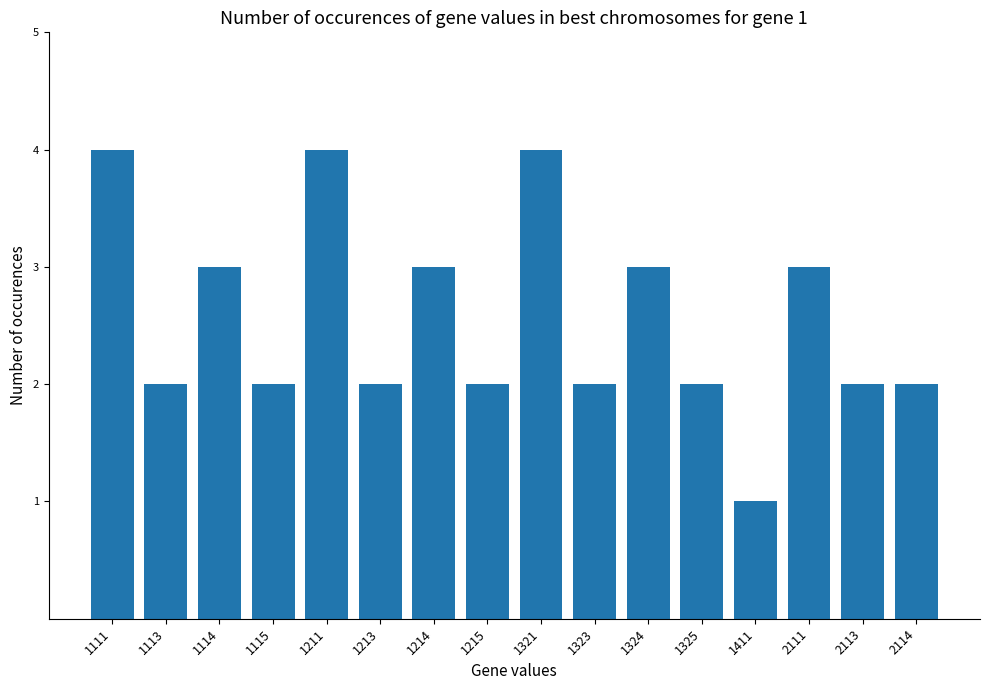

The value at 1111 is 7. True or false?

False